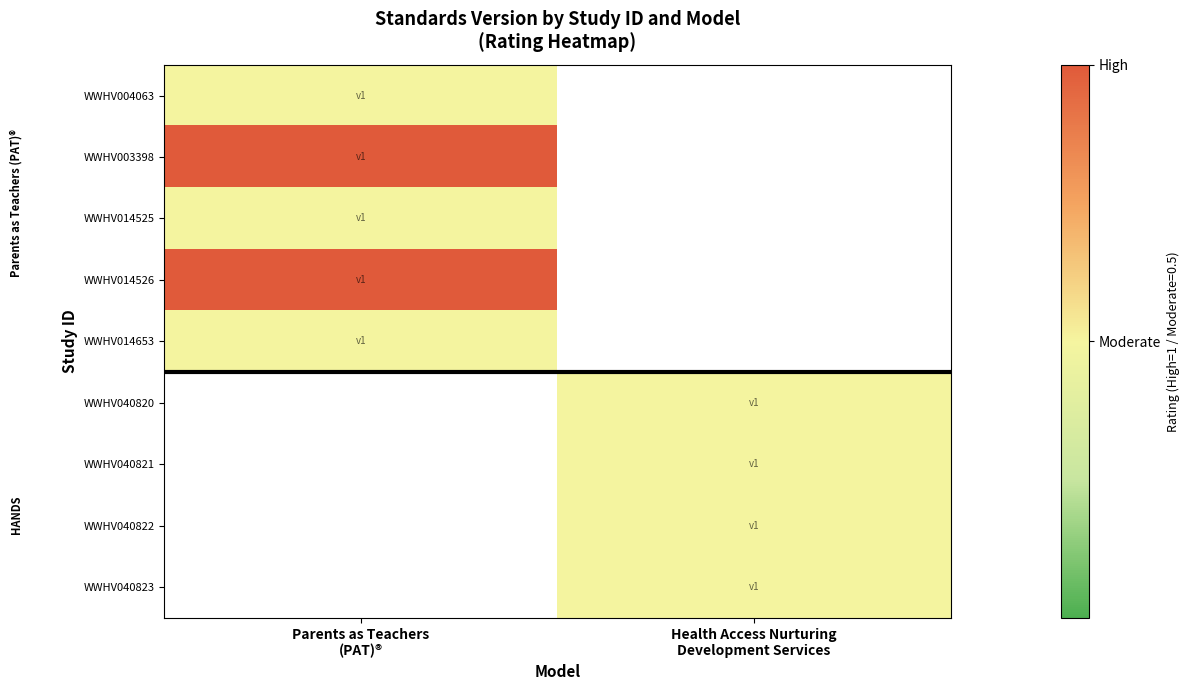

Is the value of WWHV004063 at Health Access Nurturing Development Services greater than the value of WWHV014526 at Parents as Teachers (PAT)®?

No